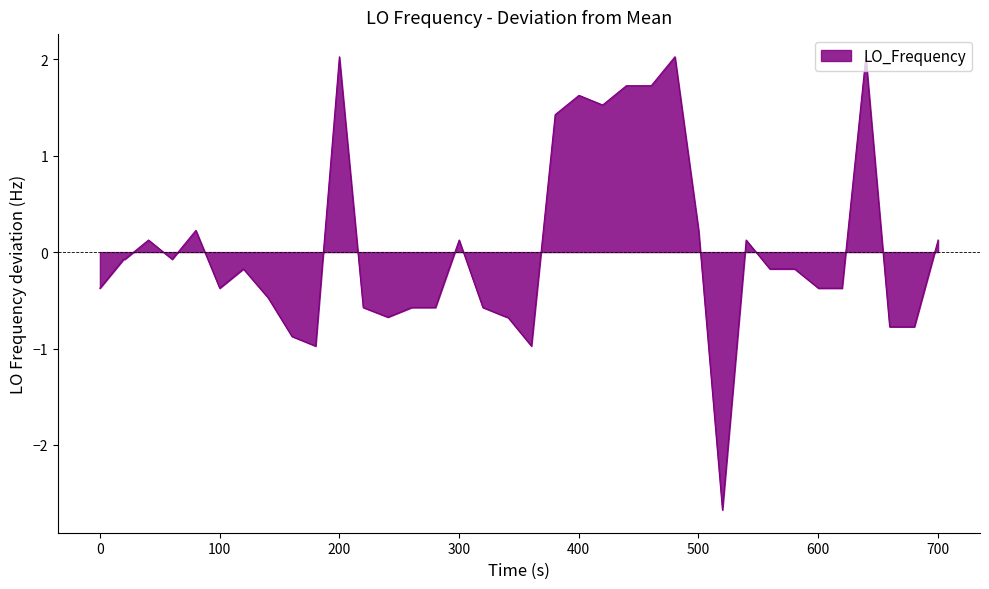

What is the greatest value displayed?

2.0